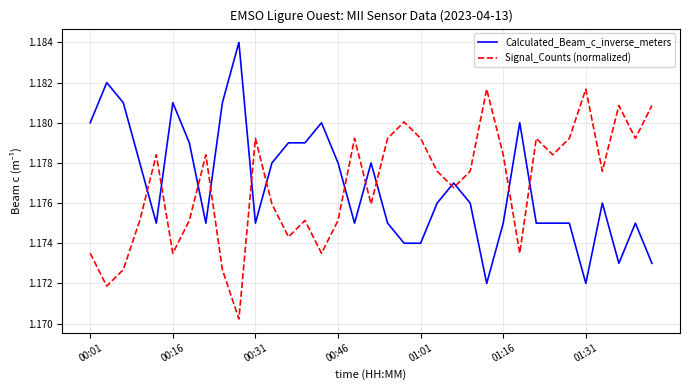

At how many categories does at least one series exceed 1?

35